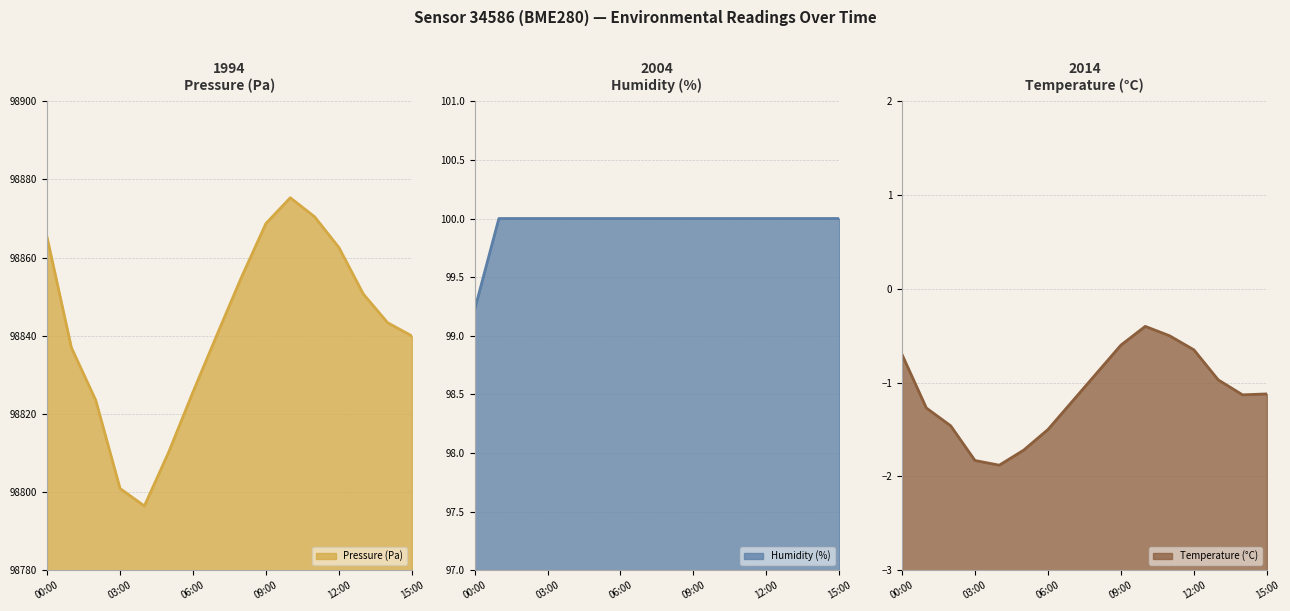

What is the difference between the highest and lowest values at 14:00?

98844.5